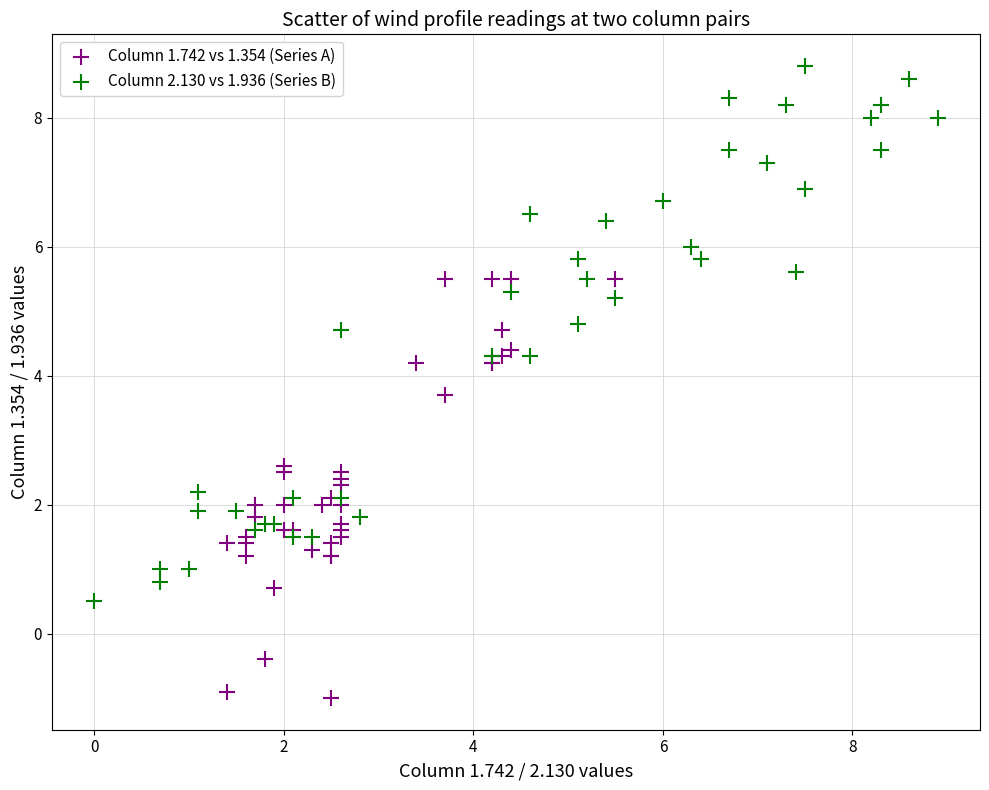

What are all the series names shown in the legend?

Column 1.742 vs 1.354 (Series A), Column 2.130 vs 1.936 (Series B)